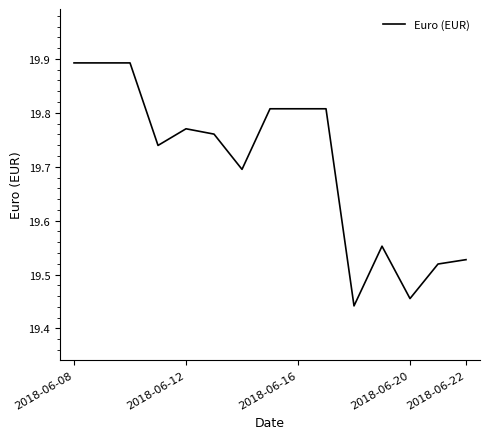

What is the difference between the maximum and minimum values?

0.5